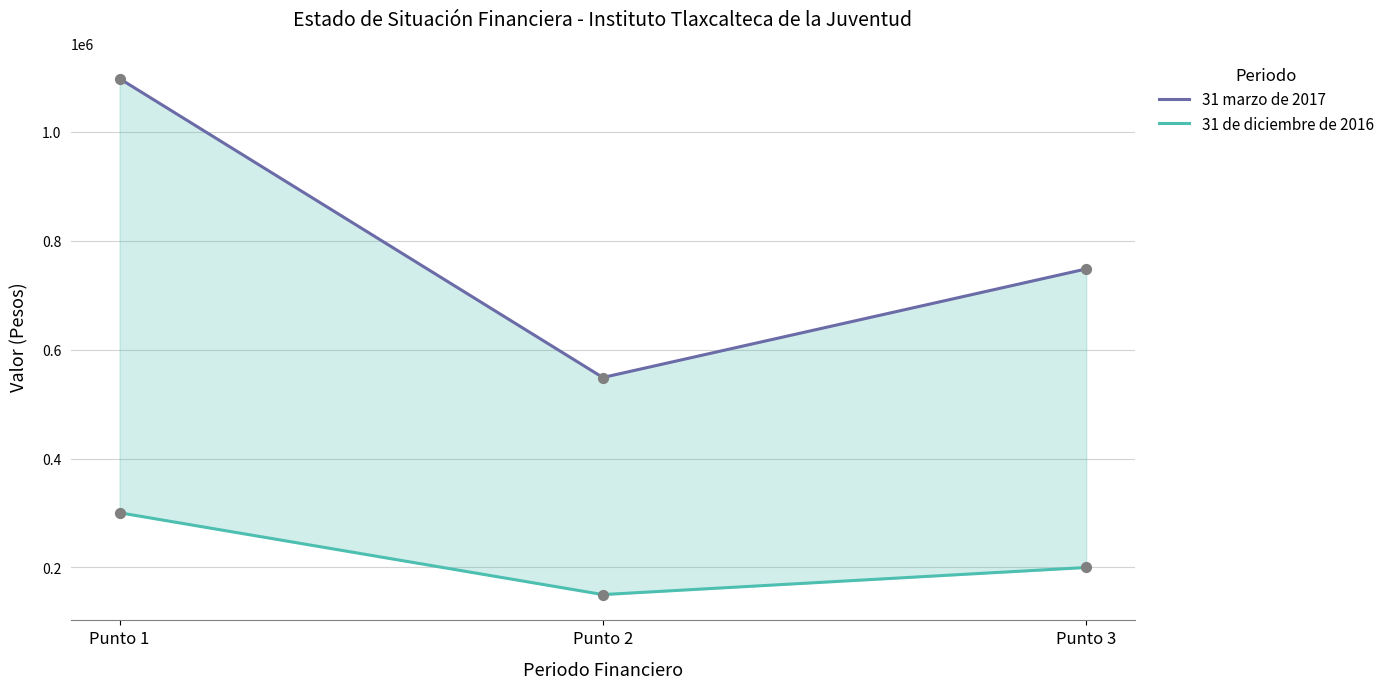

At how many categories does at least one series exceed 822442?

1